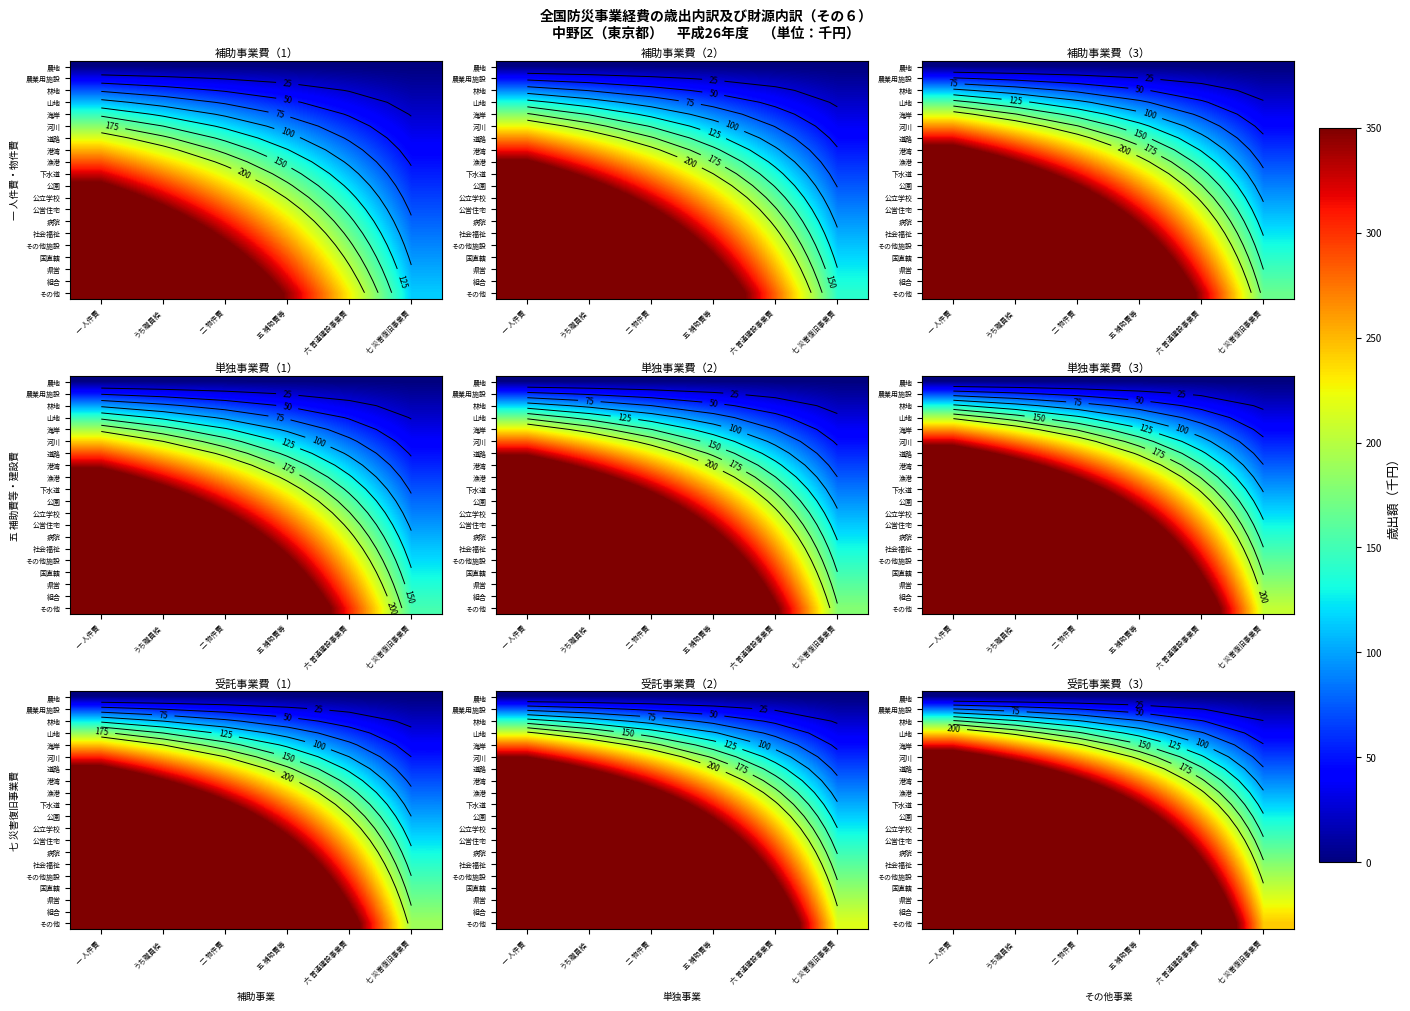

What is the difference between the 道路 values at 一 人件費 and 六 普通建設事業費?

307.2